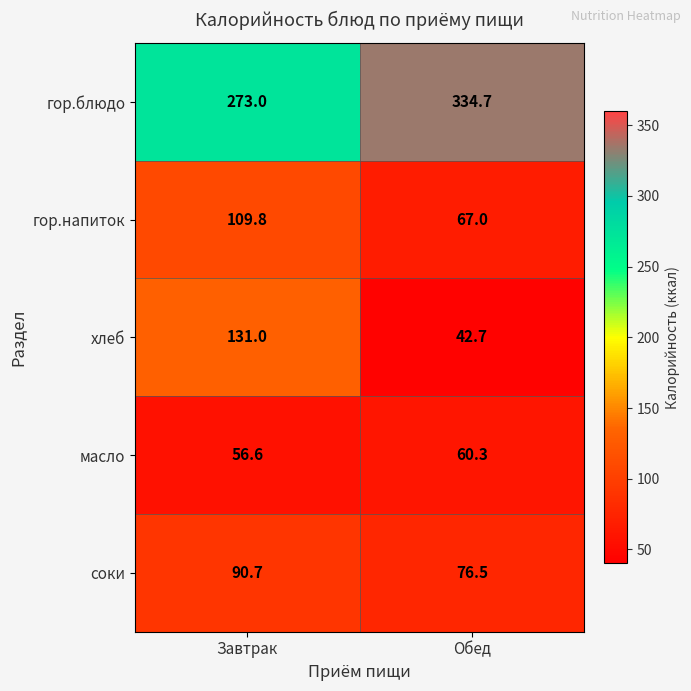

List the labels in order of хлеб value, smallest first.

Обед, Завтрак